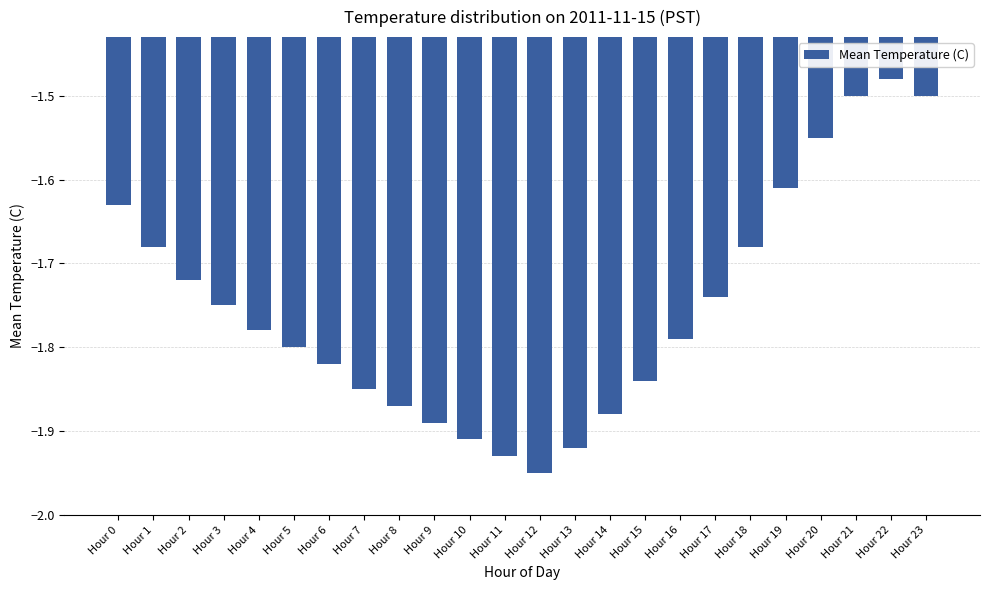

Which label corresponds to the smallest value in the chart?

Hour 12